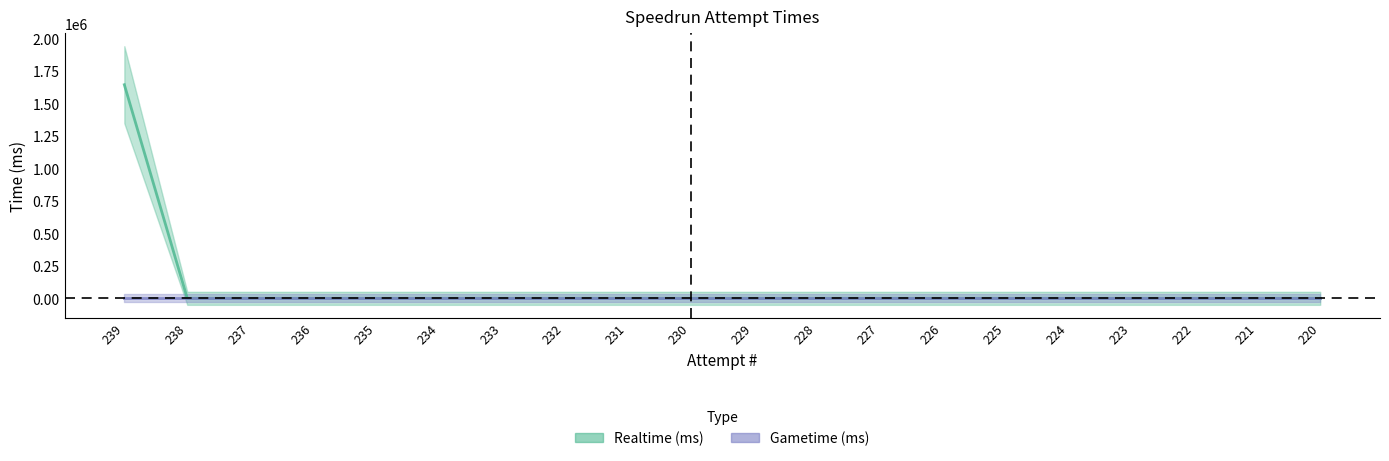

Which has a higher value, 221 or 229?

221